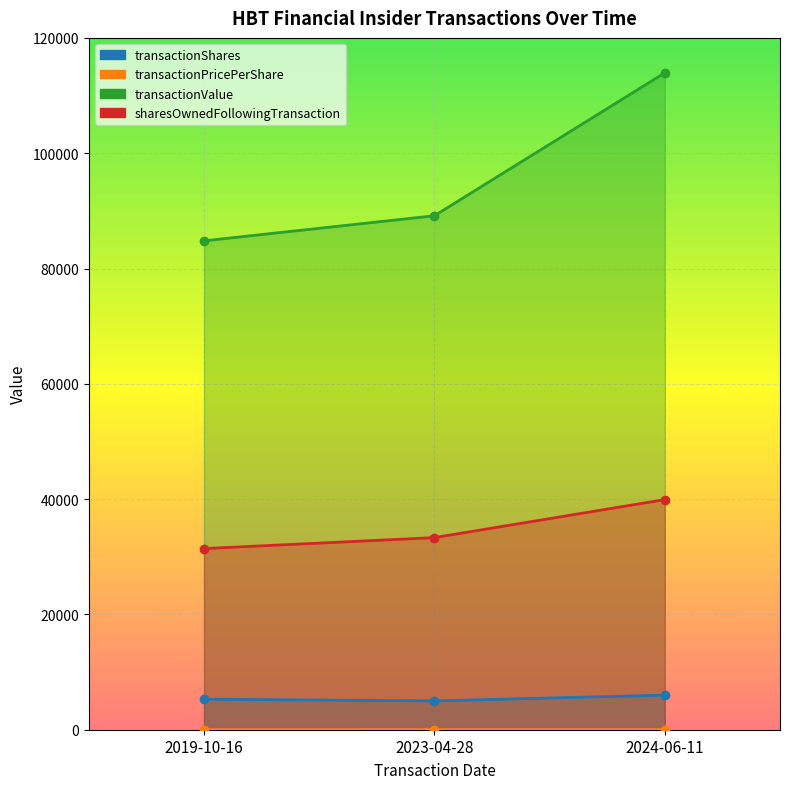

Reading right to left, list all the values displayed in this chart.

transactionShares: 6000.0	5000.0	5300.0
transactionPricePerShare: 19.0	17.8	16.0
transactionValue: 113940.0	89150.0	84800.0
sharesOwnedFollowingTransaction: 39920.0	33320.0	31420.0